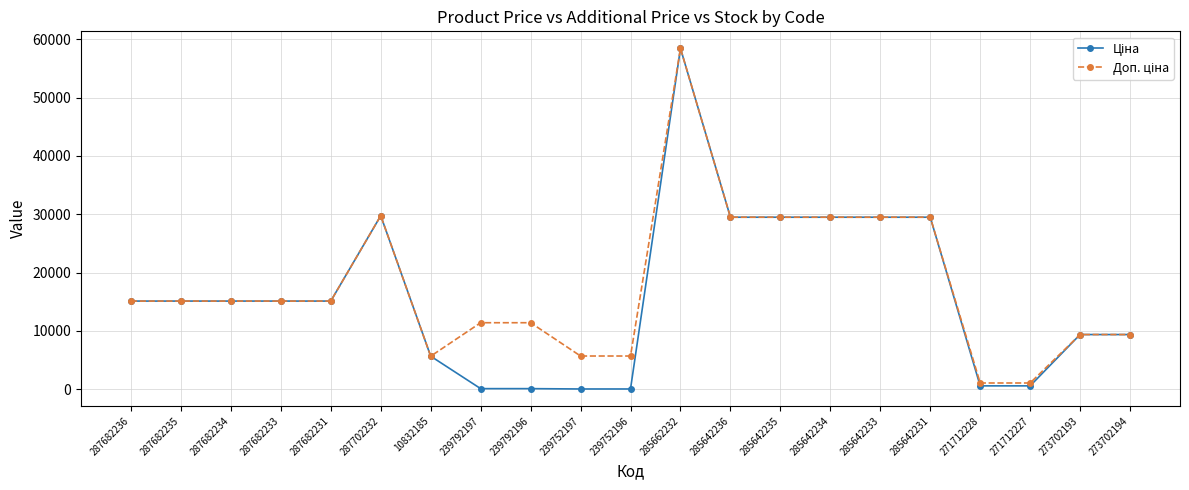

At how many categories does at least one series exceed 6515?

16